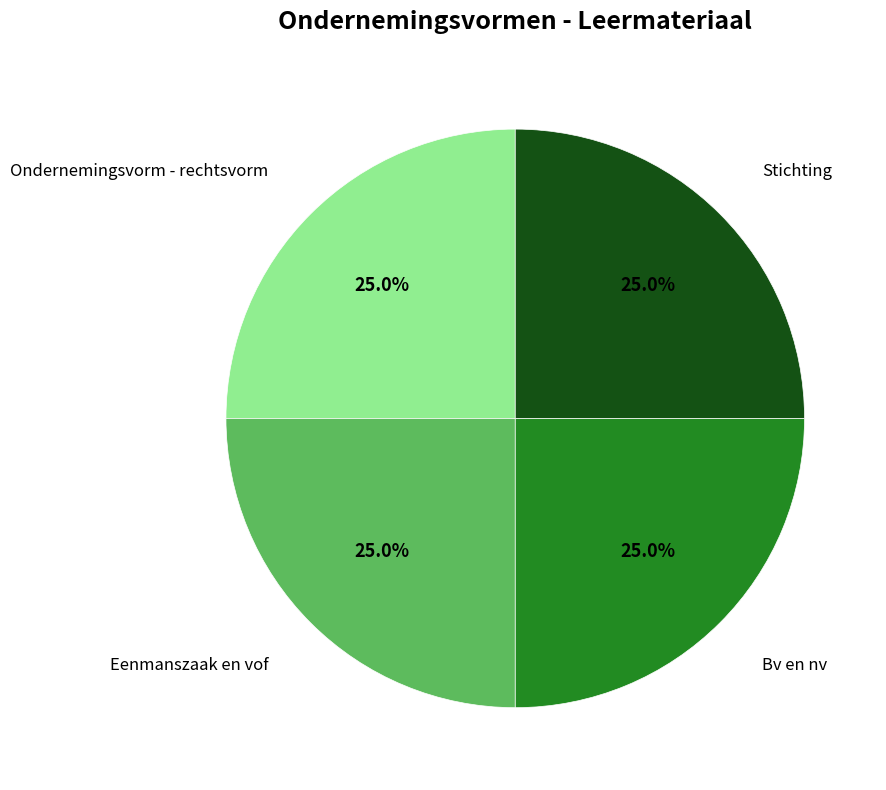

Is there any slice that represents more than half of the pie?

No